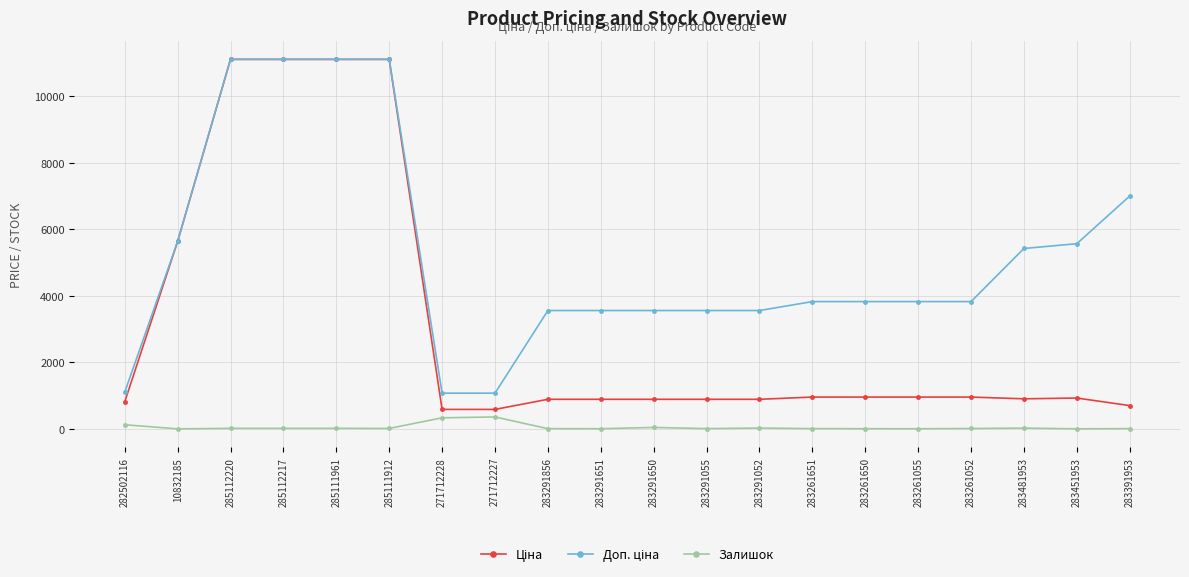

What is the minimum value shown in the chart?

1.0